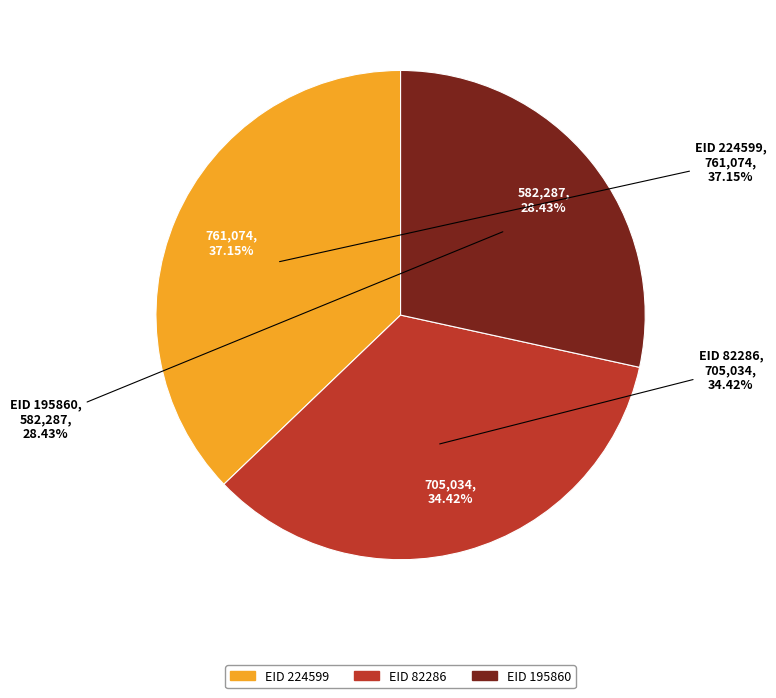

How much of the chart is everything except 224599?

62.8%